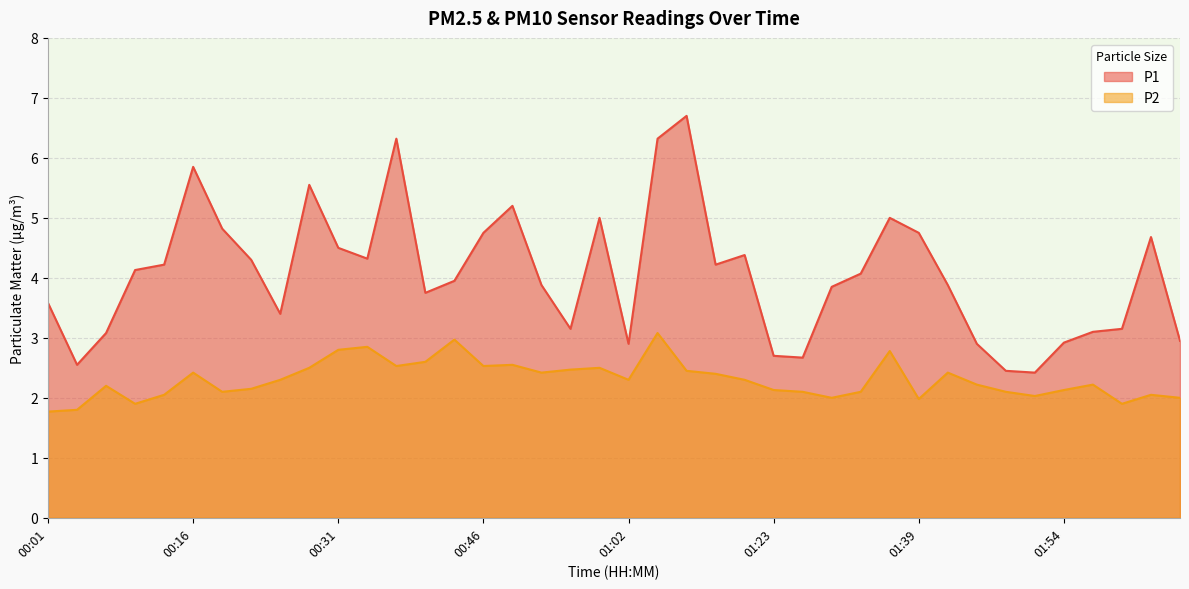

True or false: P2 and P1 intersect in this chart.

False